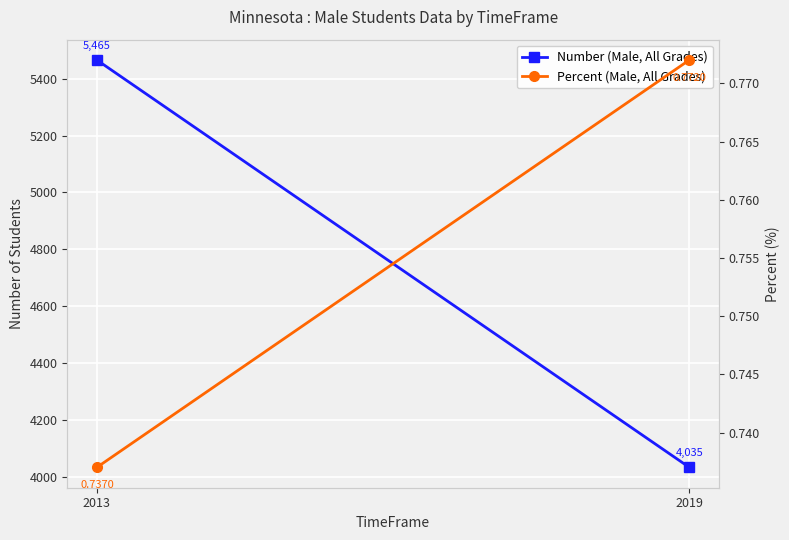

What is the value of the Number (Male, All Grades) point at the 2nd from the left?

4035.0